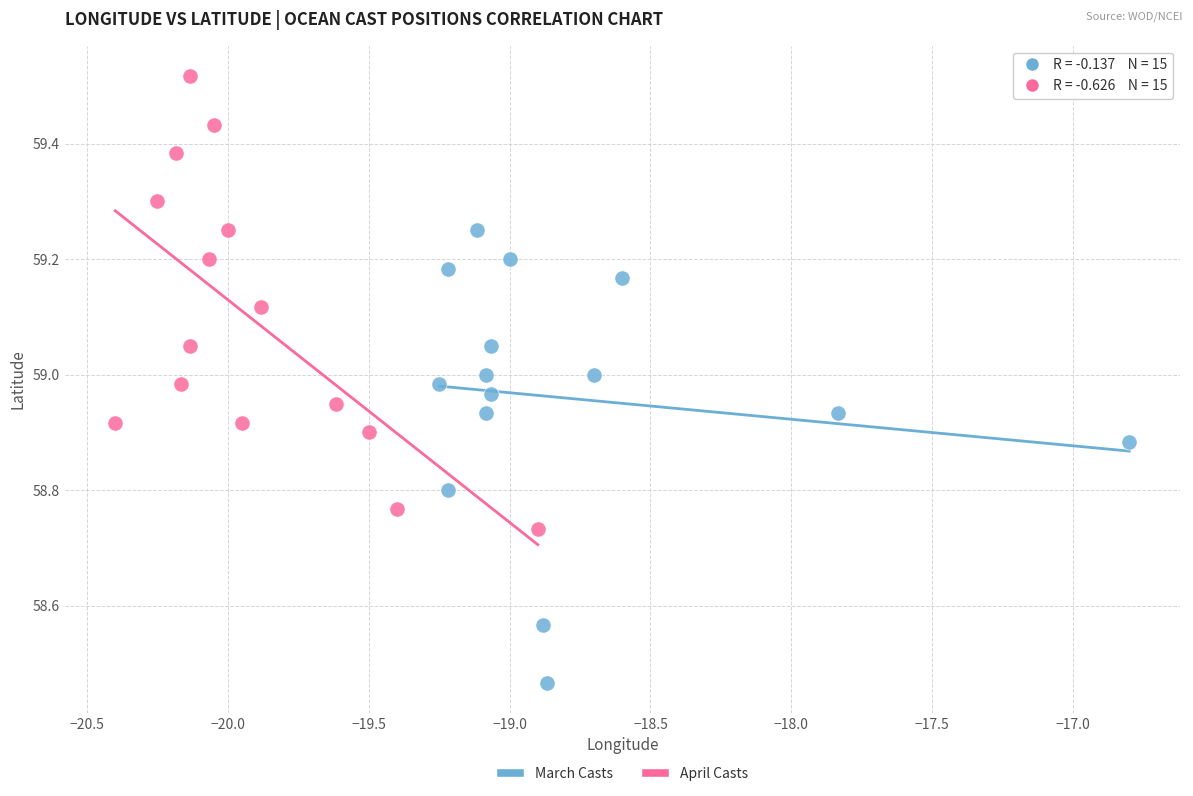

Which series reaches the maximum Y coordinate?

April Casts